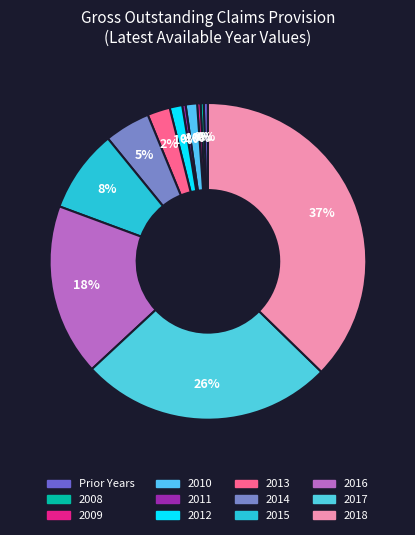

Is there a majority slice in this chart?

No